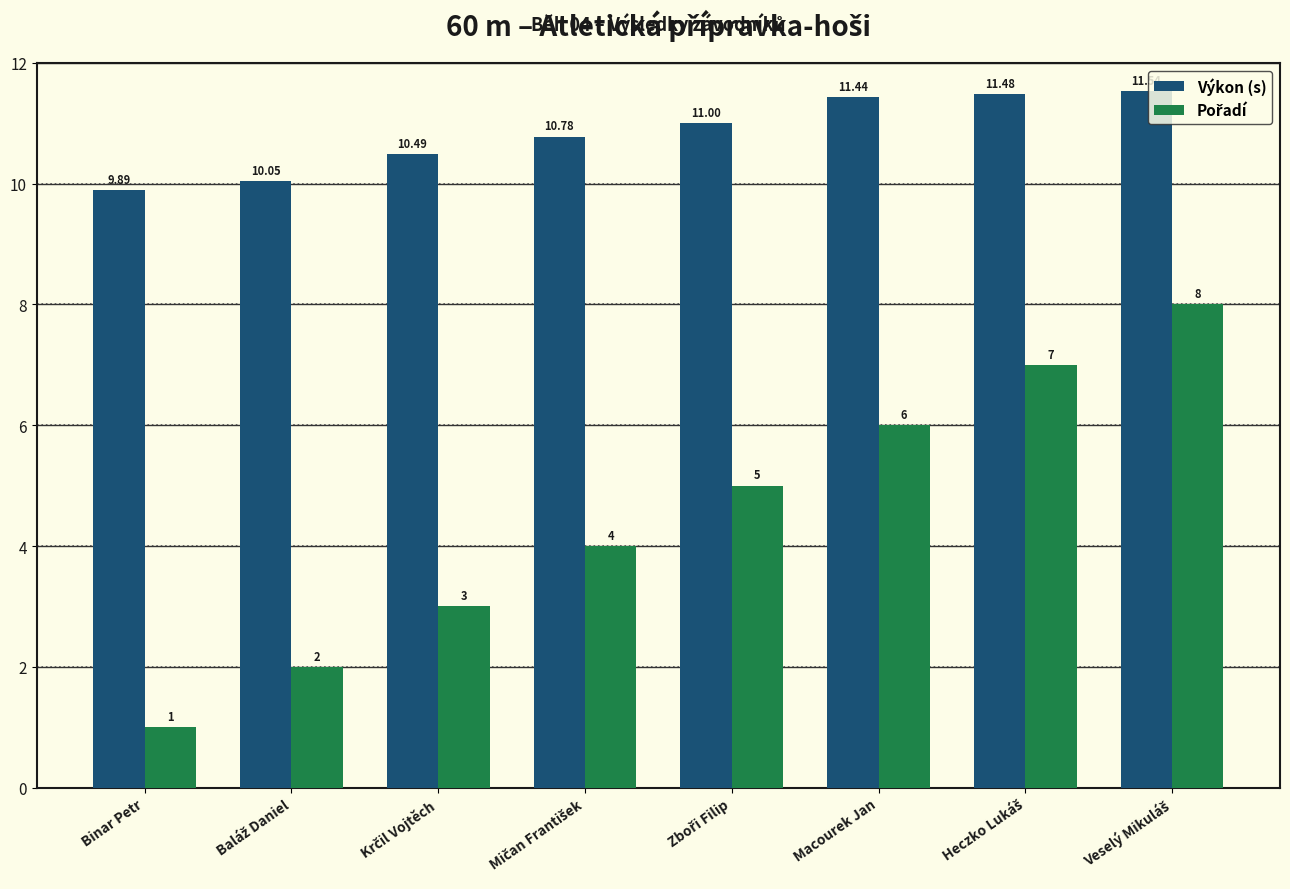

What is the greatest value displayed?

11.5